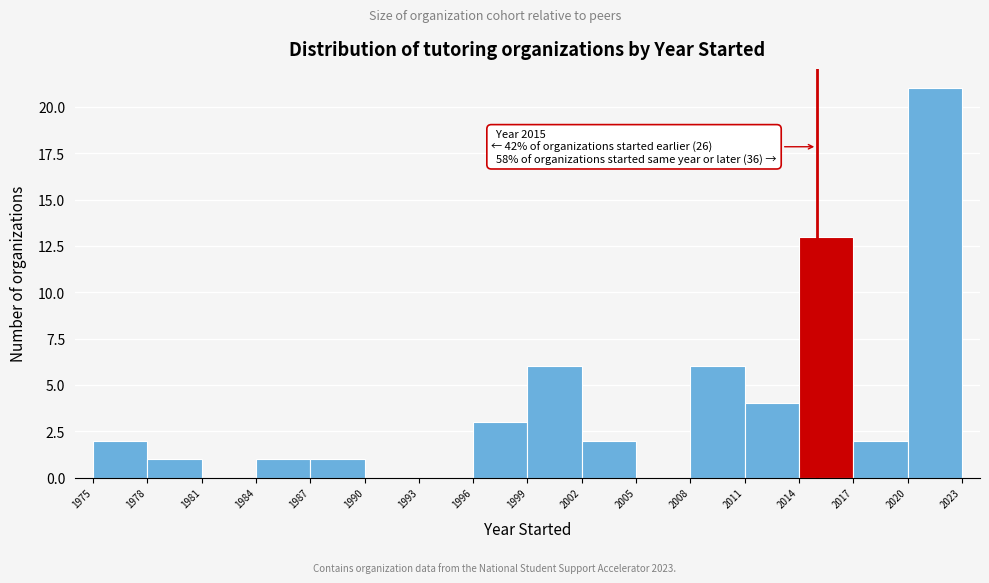

Over which range of the x-axis is the bar tallest?

2020 to 2023